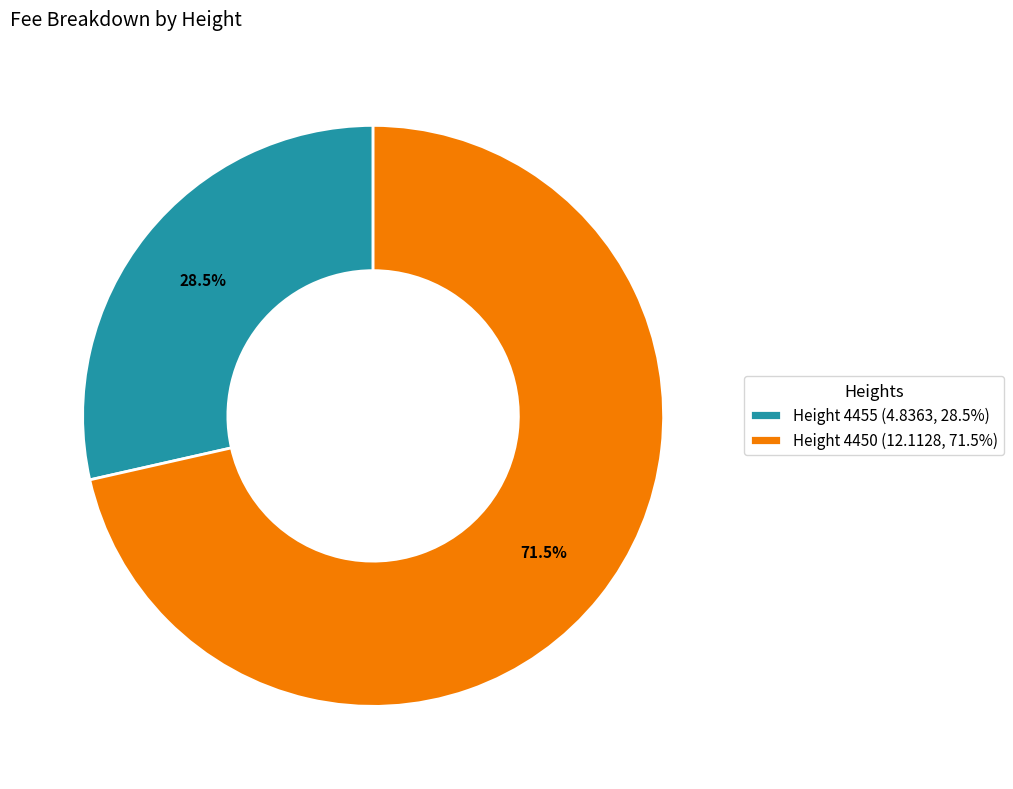

Is there a majority slice in this chart?

Yes